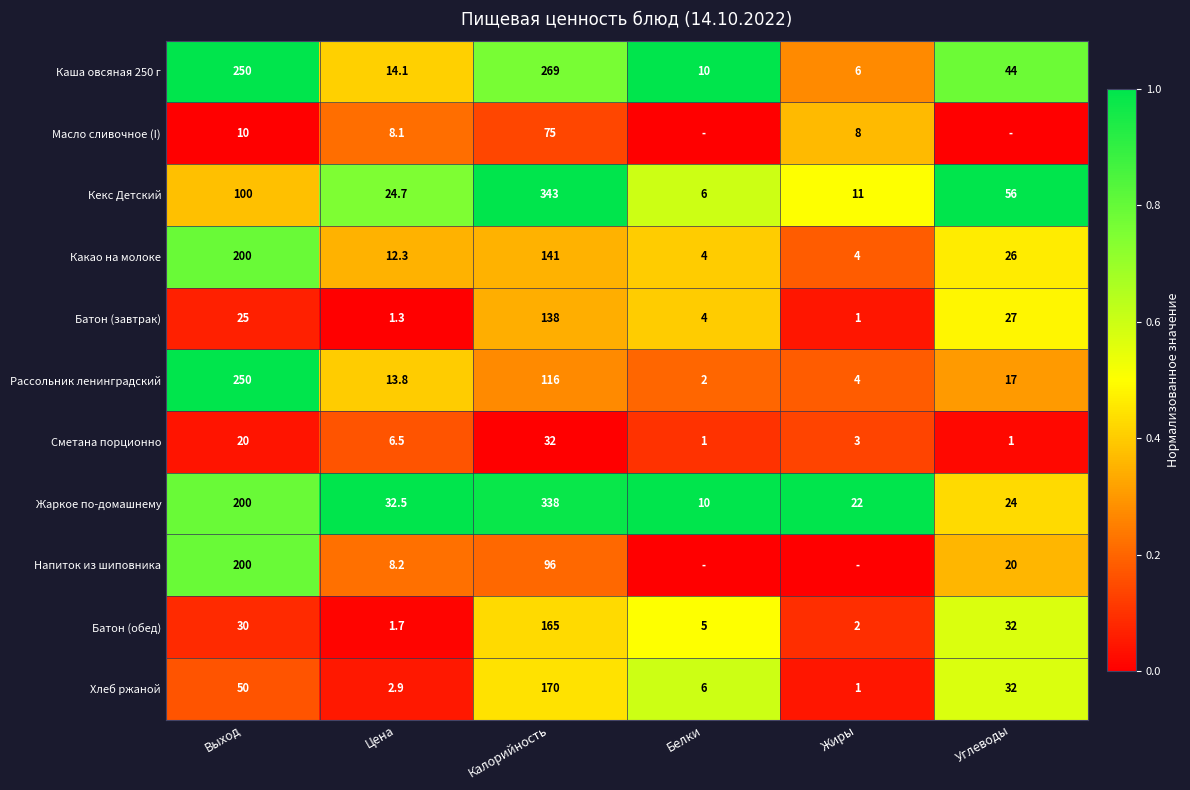

At which label does Батон (обед) reach its minimum?

Цена